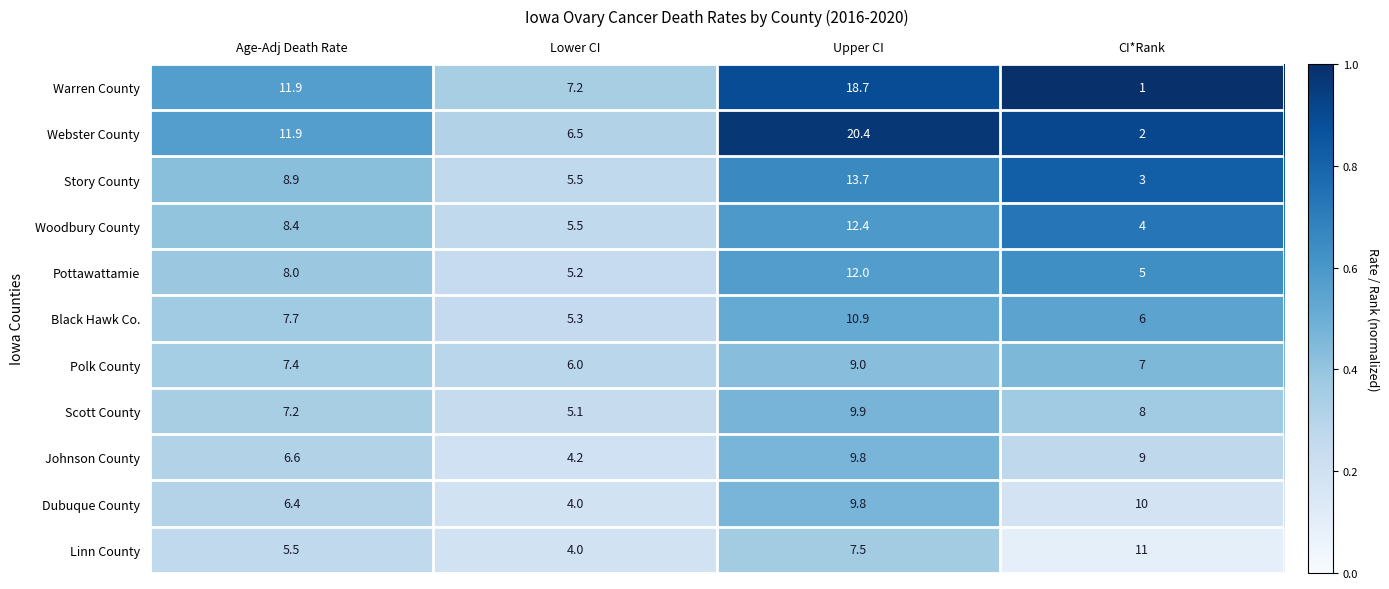

List the series in order of their peak value, lowest first.

Polk County, Johnson County, Scott County, Dubuque County, Black Hawk Co., Linn County, Pottawattamie, Woodbury County, Story County, Warren County, Webster County